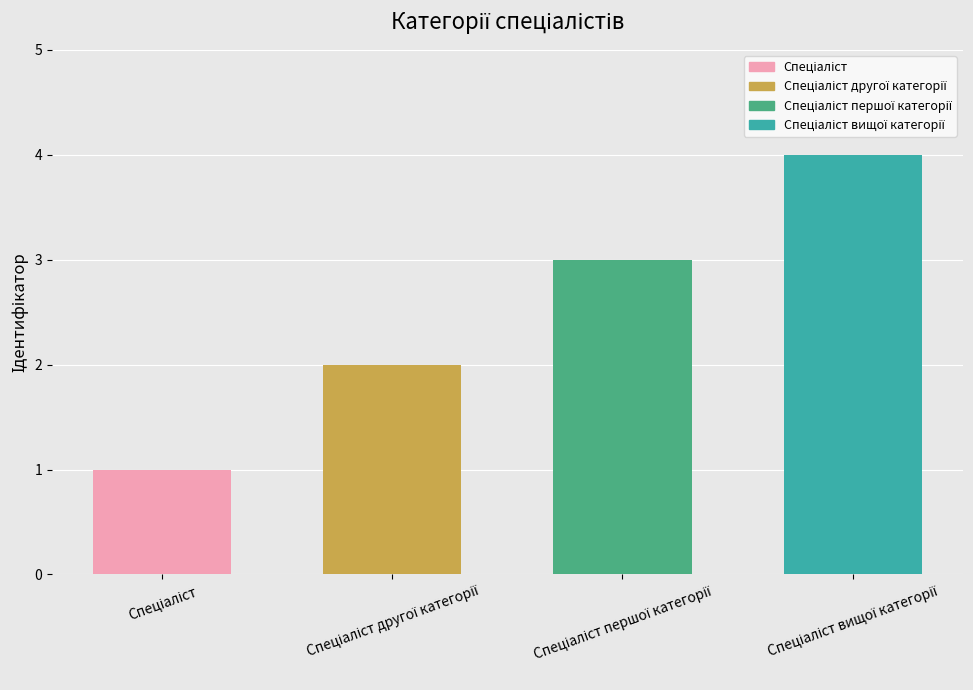

What is the sum of all values?

10